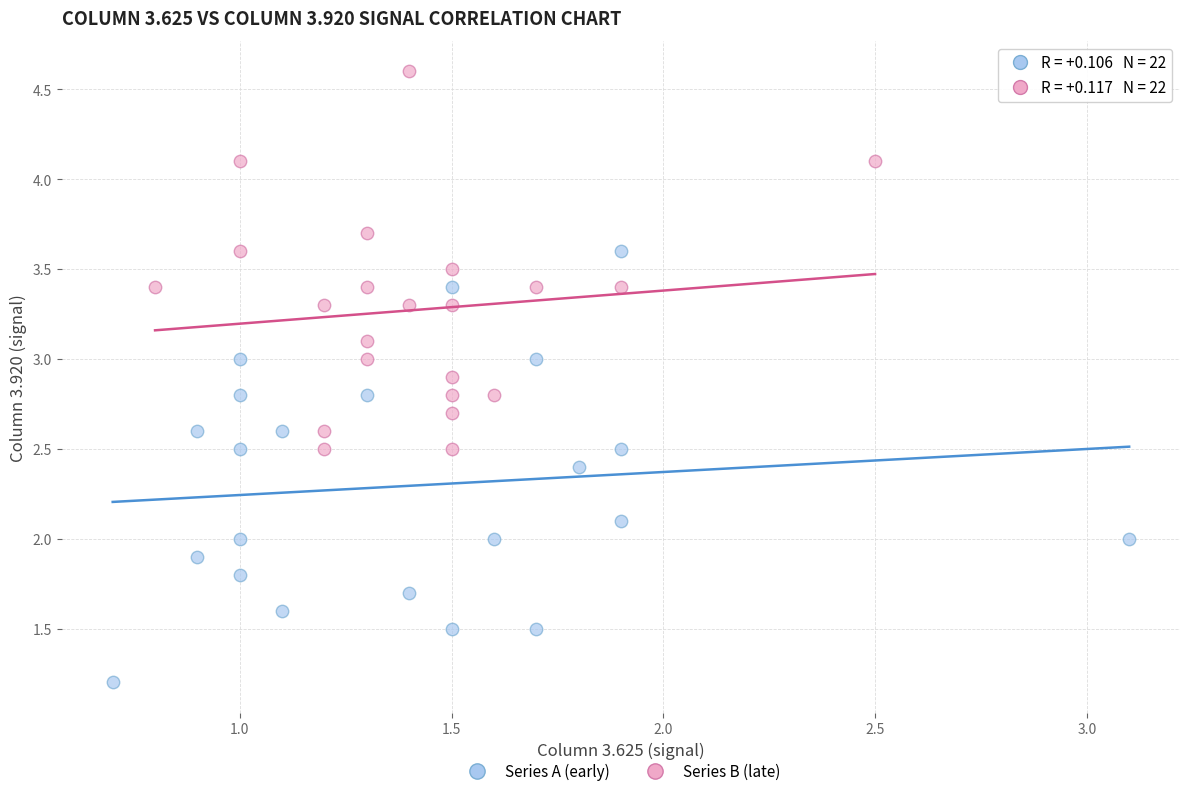

Which series reaches the maximum Y coordinate?

Series B (late)